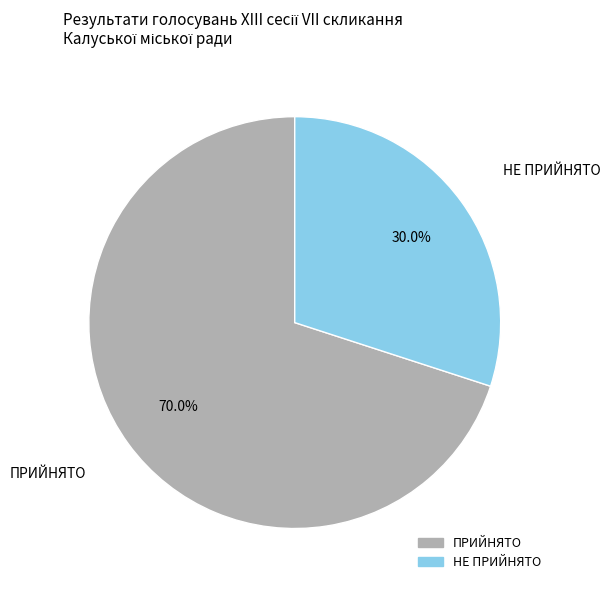

To the nearest percent, what percentage of the pie is НЕ ПРИЙНЯТО?

30%